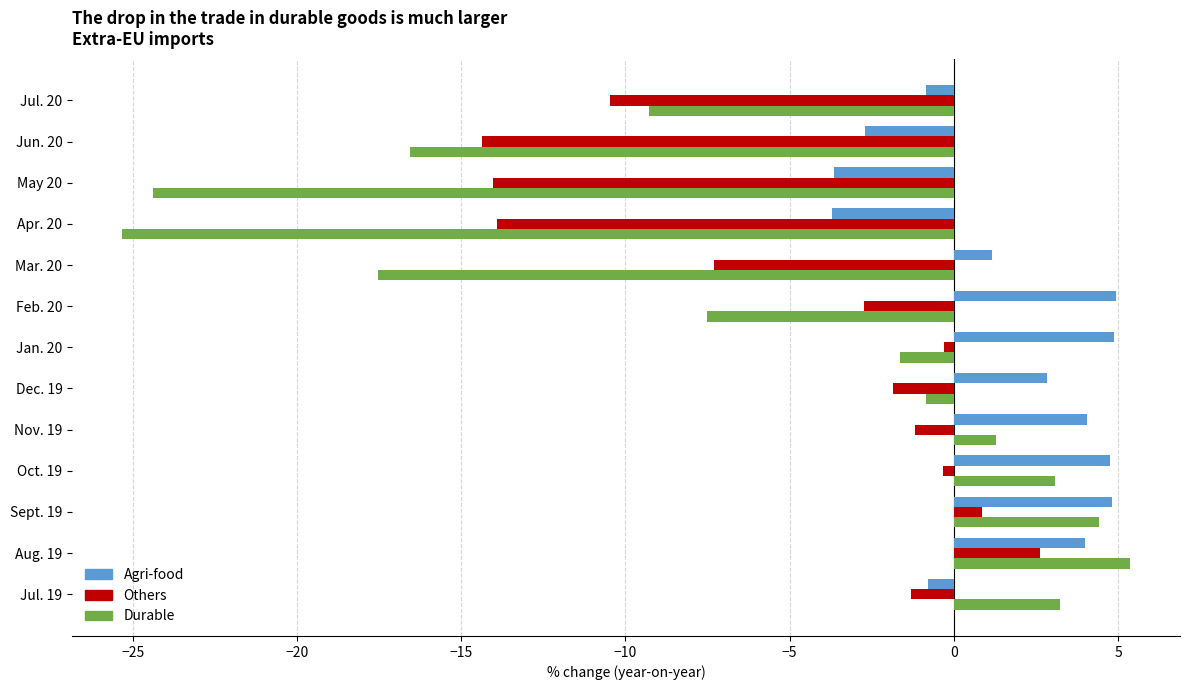

List the series in order of their peak value, lowest first.

Others, Agri-food, Durable